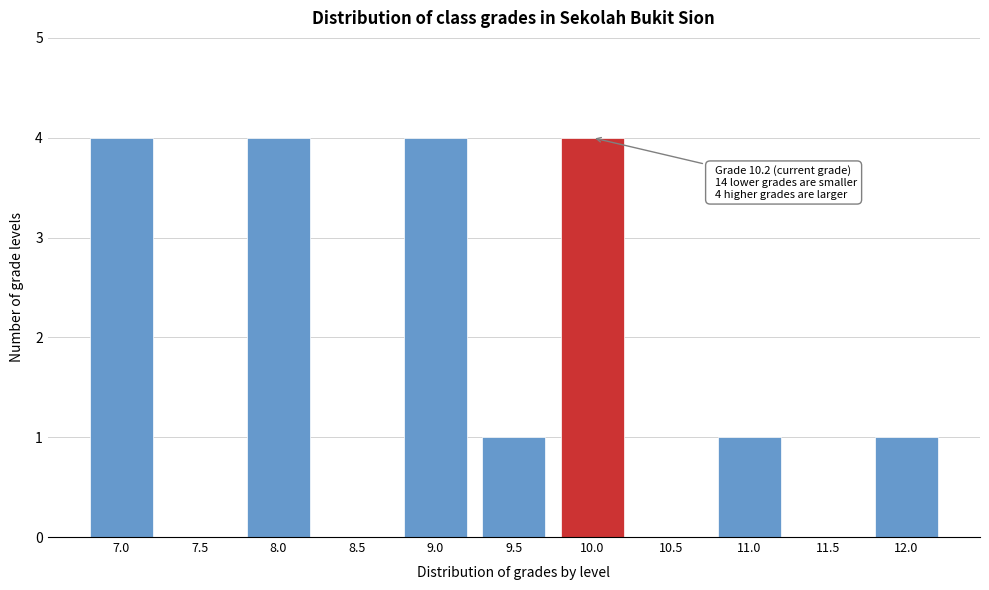

Reading left to right, list all the values displayed in this chart.

7.0=4	7.5=0	8.0=4	8.5=0	9.0=4	9.5=1	10.0=4	10.5=0	11.0=1	11.5=0	12.0=1